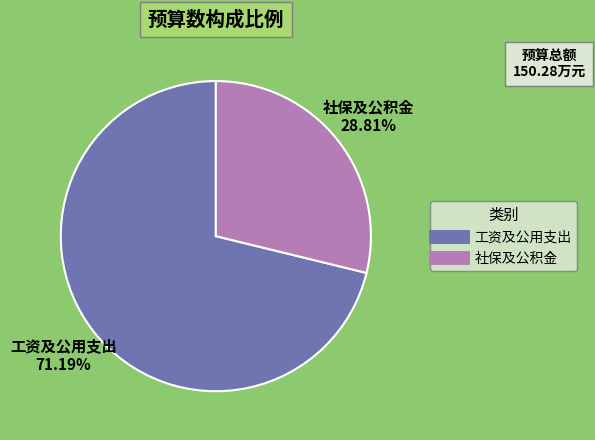

Is there a majority slice in this chart?

Yes